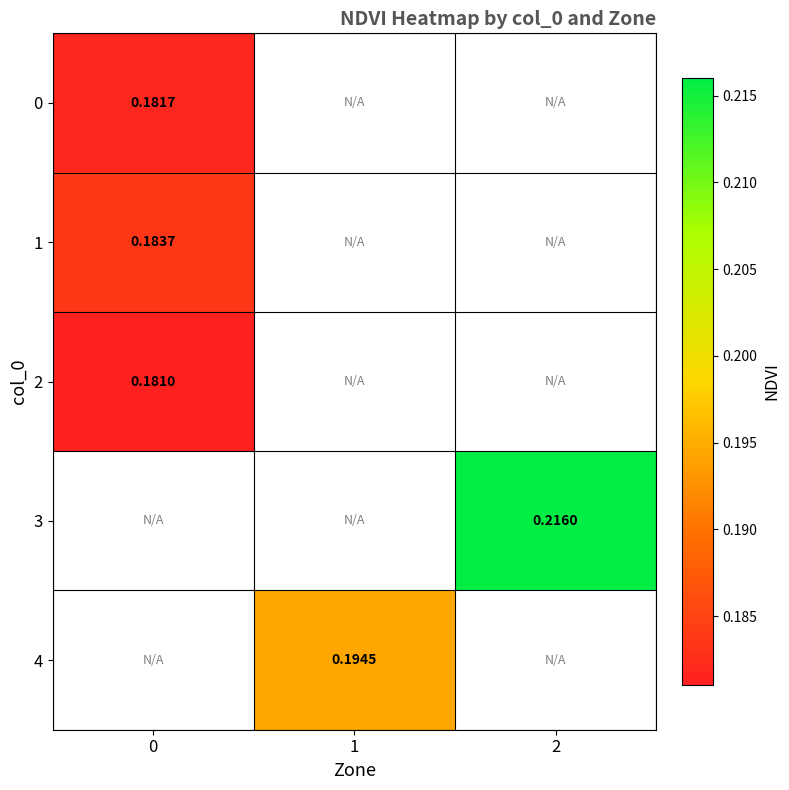

What is the smallest value displayed?

0.2